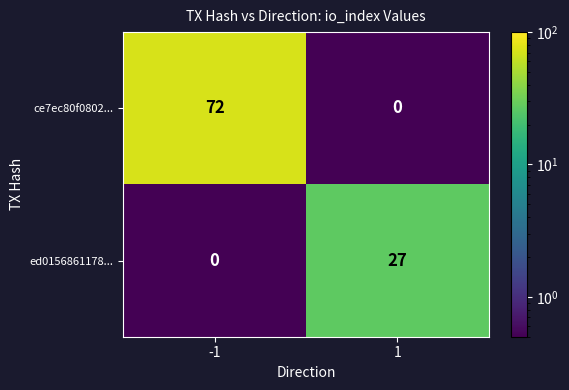

Rank the series at -1 from highest to lowest value.

ce7ec80f0802..., ed0156861178...